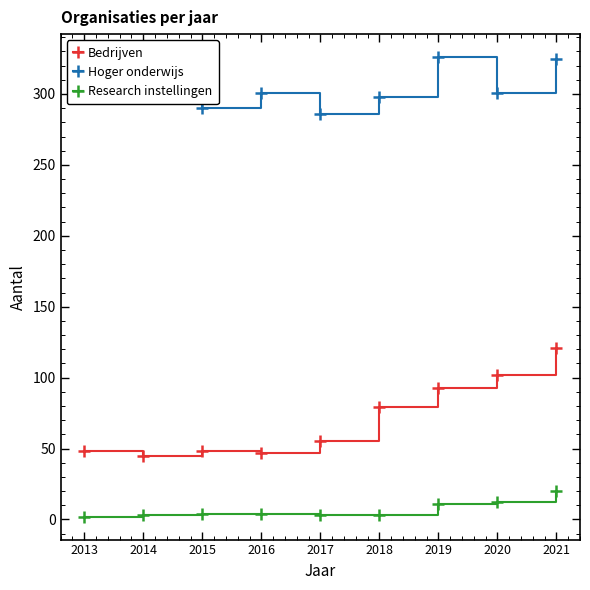

What is the minimum value shown in the chart?

2